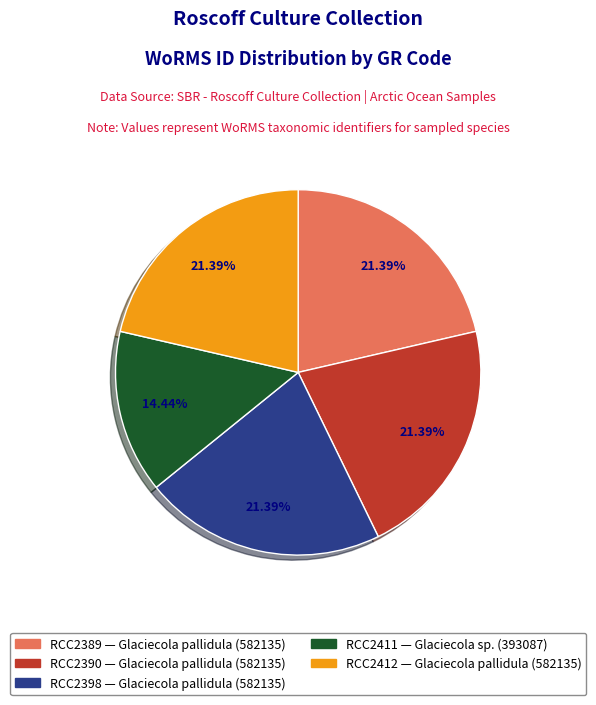

Does any single category account for the majority?

No